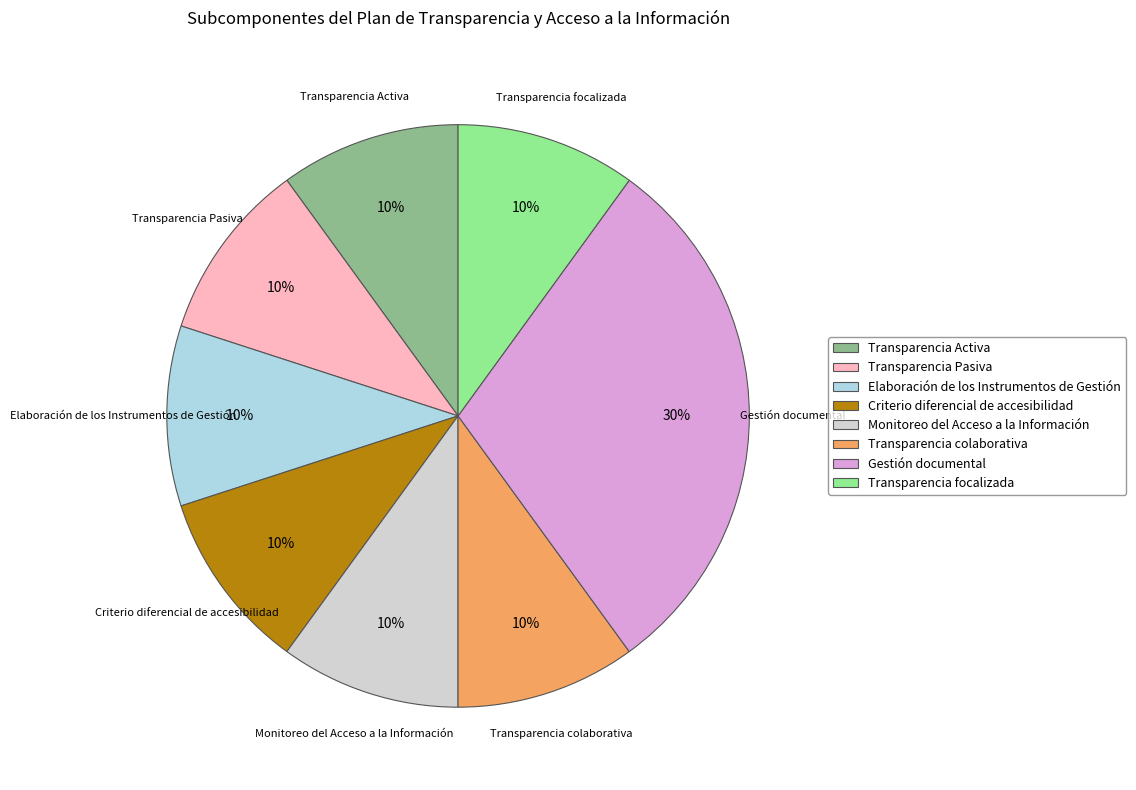

Is there any slice that represents more than half of the pie?

No